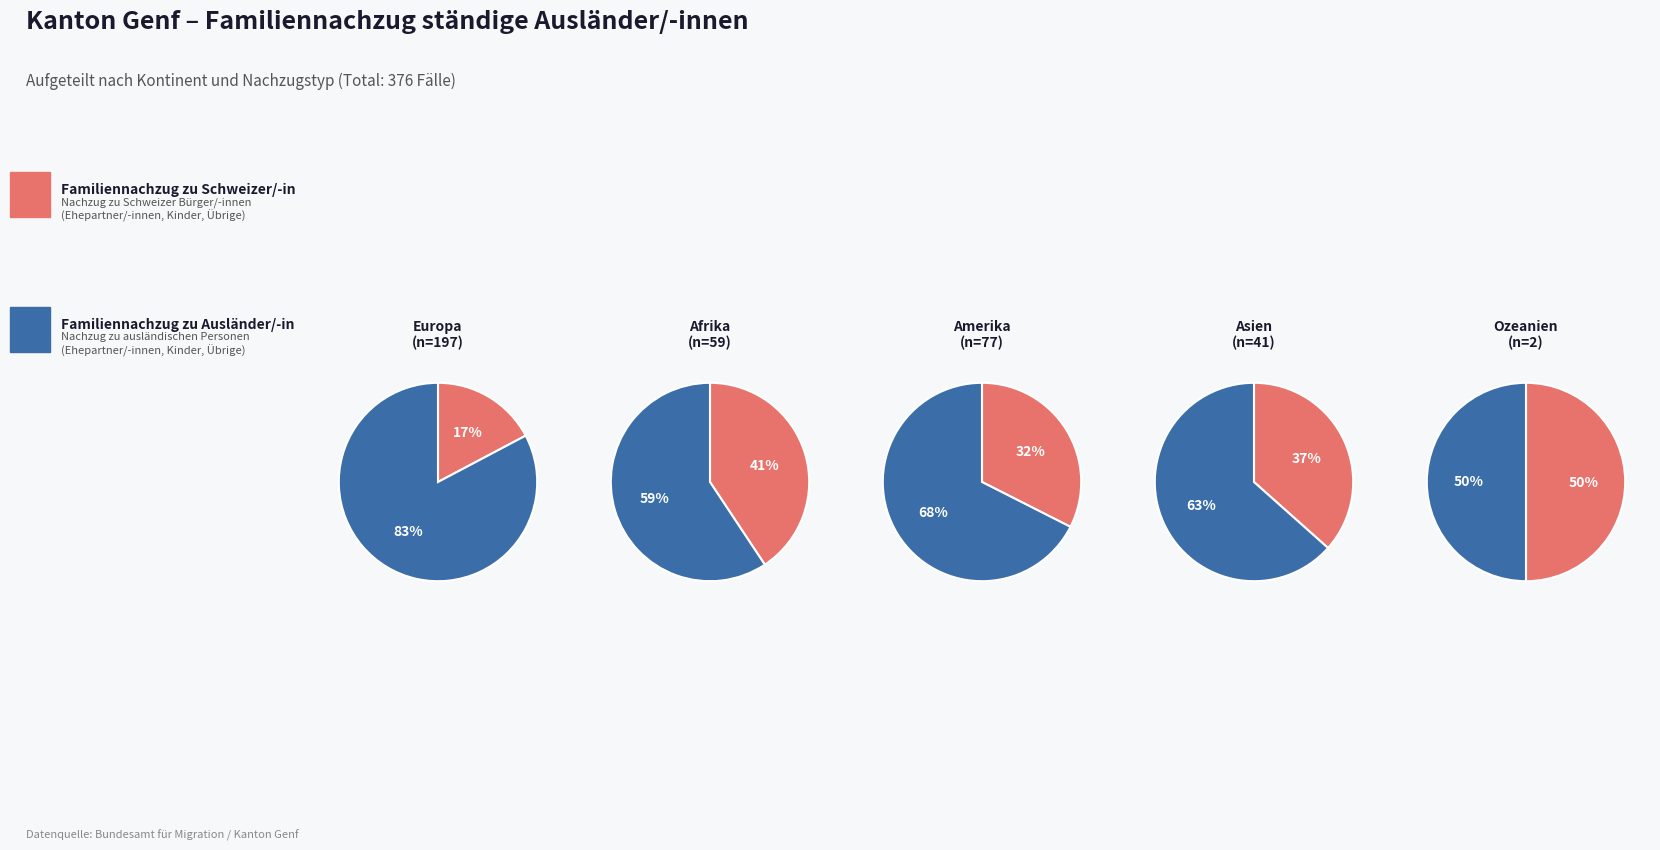

What is the change in value from Europa to Ozeanien?

-195